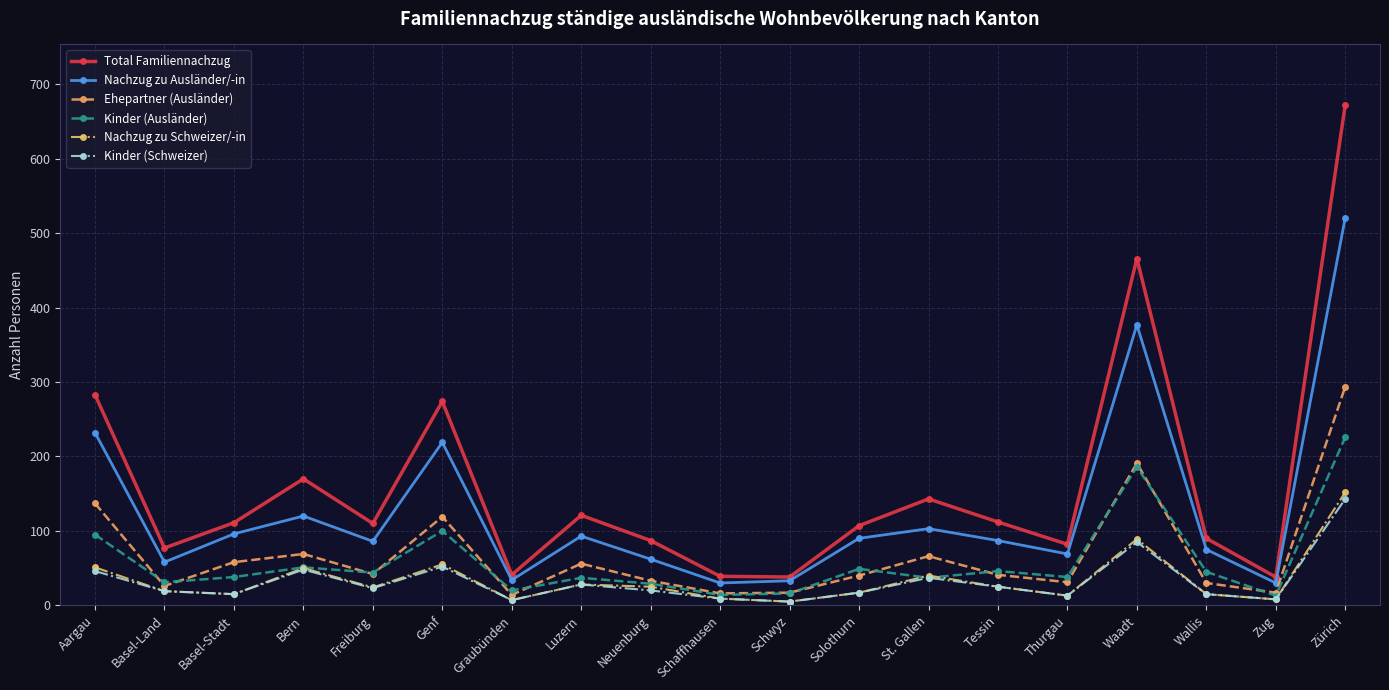

What is the sum of the Nachzug zu Ausländer/-in values at Waadt and Aargau?

609